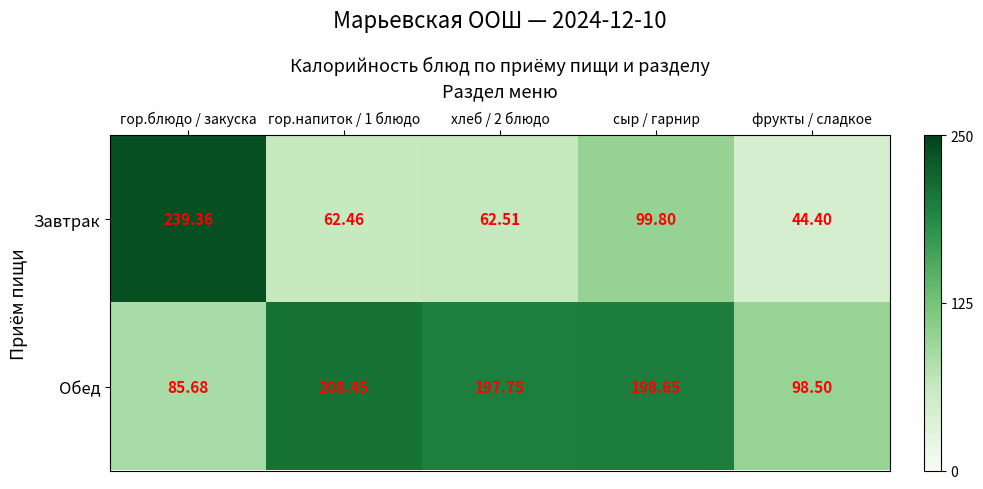

Which category has the highest value in the Завтрак series?

гор.блюдо / закуска